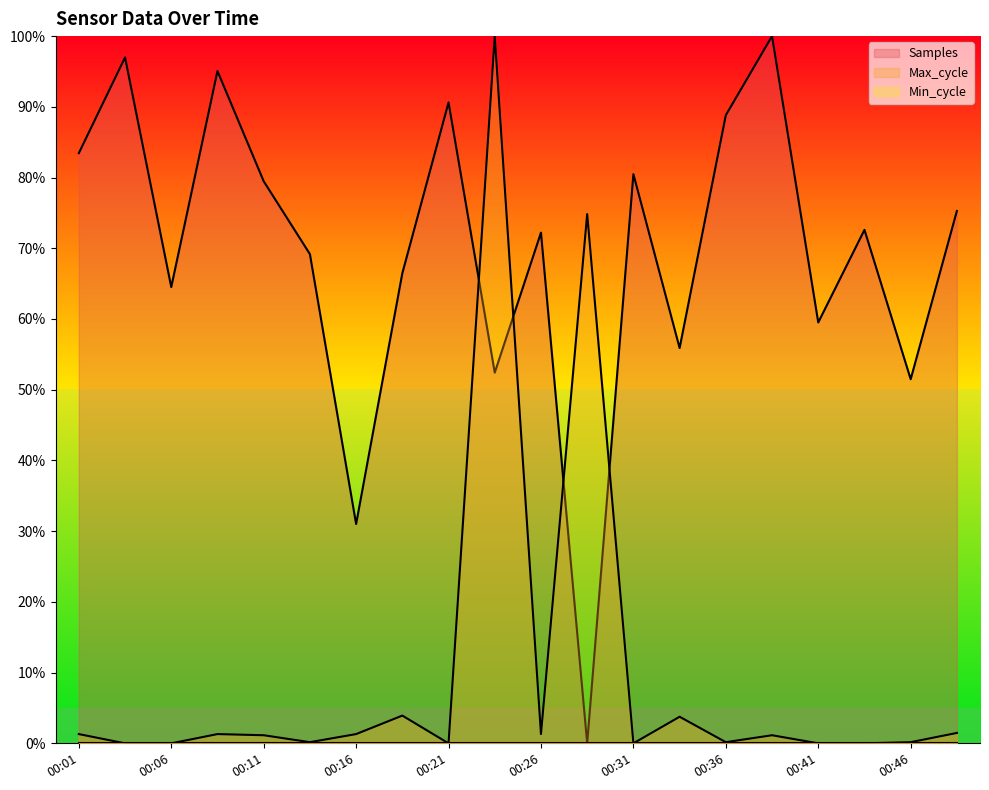

What is the average value of the Max_cycle series?

9.6